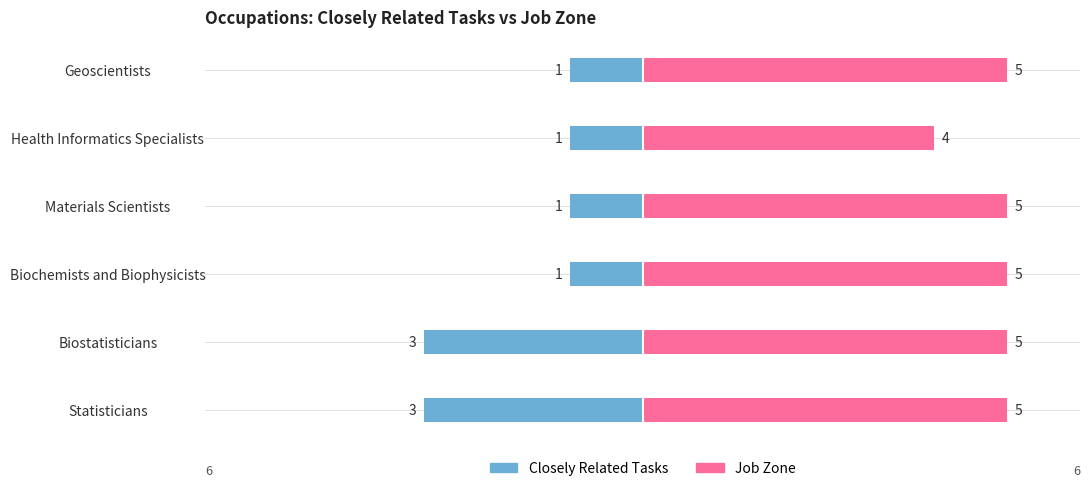

Count the Job Zone values in the range 5 to 6.

5